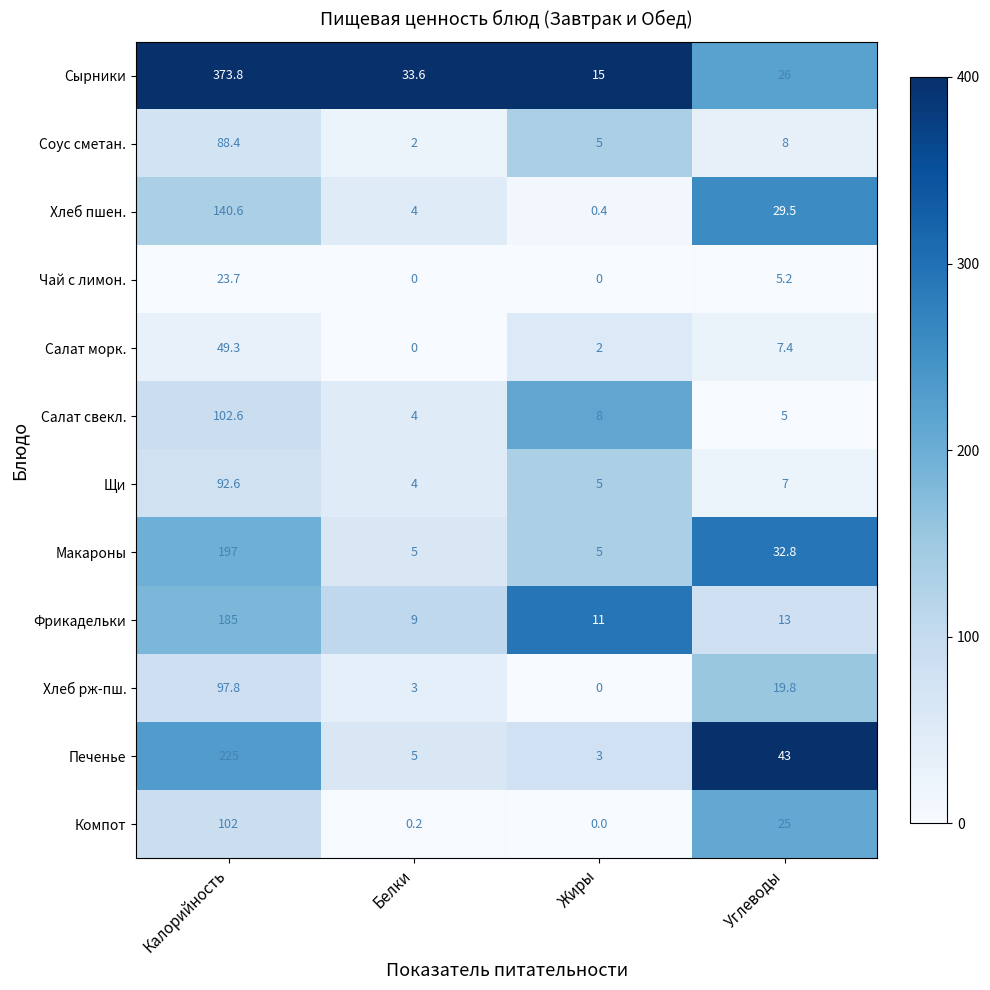

Rank the series by their maximum value, from highest to lowest.

Сырники, Печенье, Макароны, Фрикадельки, Хлеб пшен., Салат свекл., Компот, Хлеб рж-пш., Щи, Соус сметан., Салат морк., Чай с лимон.